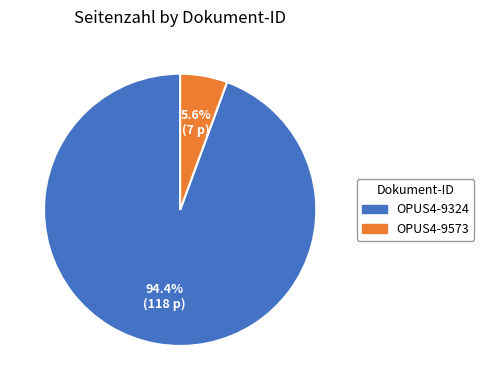

Which category has the biggest portion of the pie?

OPUS4-9324